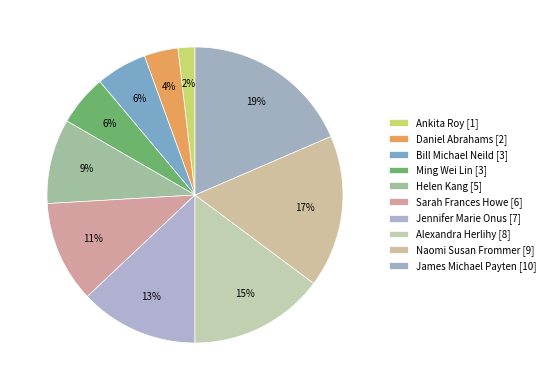

How many slices are in this pie chart?

10